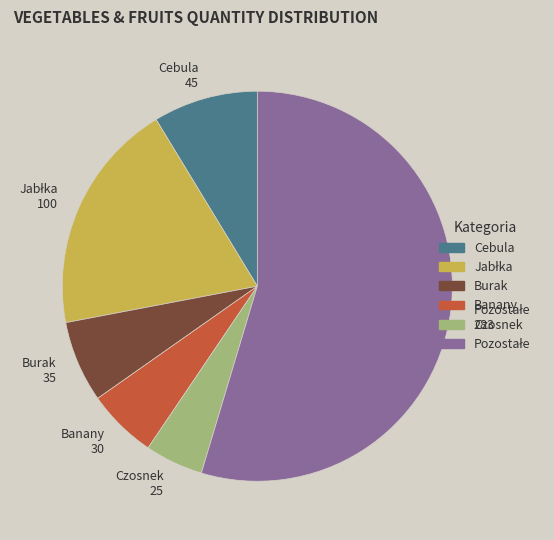

Does any single category account for the majority?

Yes